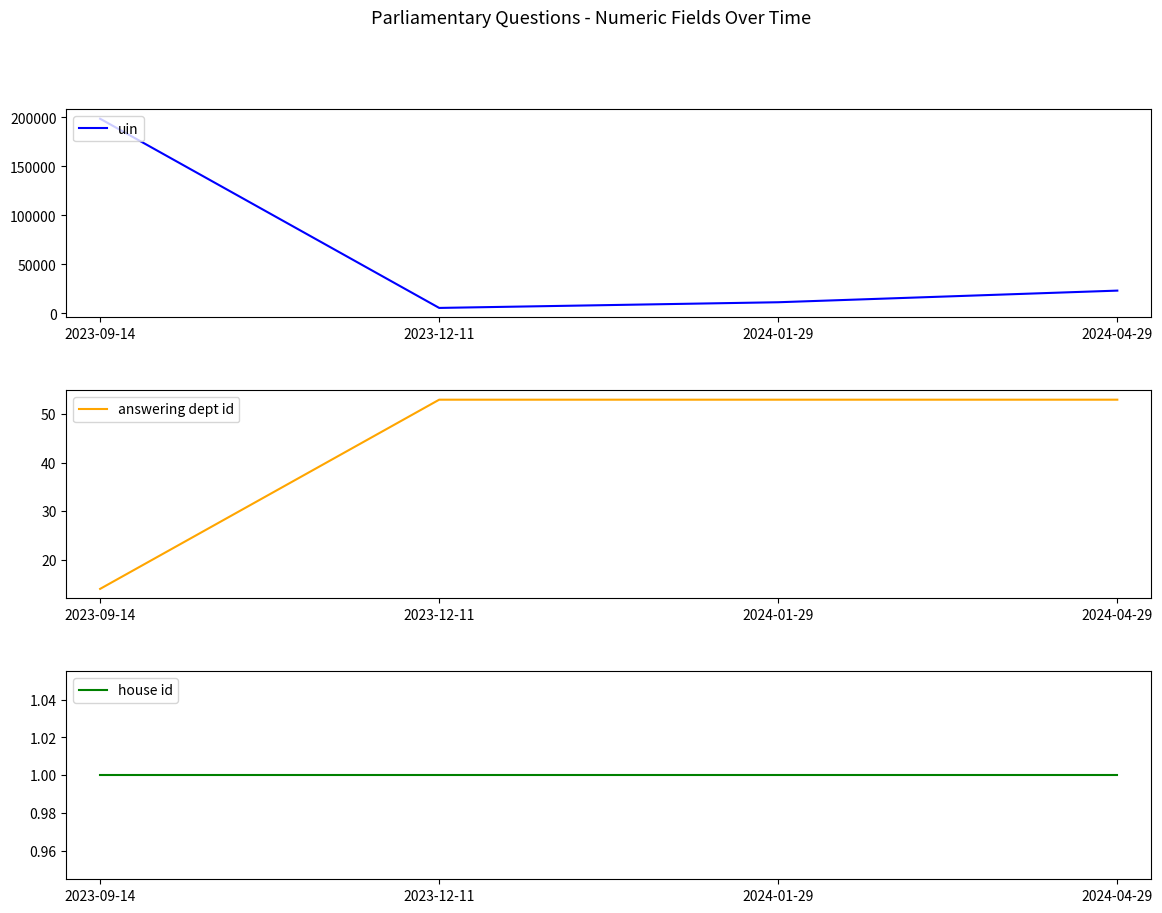

Is the value of uin at 2023-09-14 greater than the value of house id at 2023-09-14?

Yes